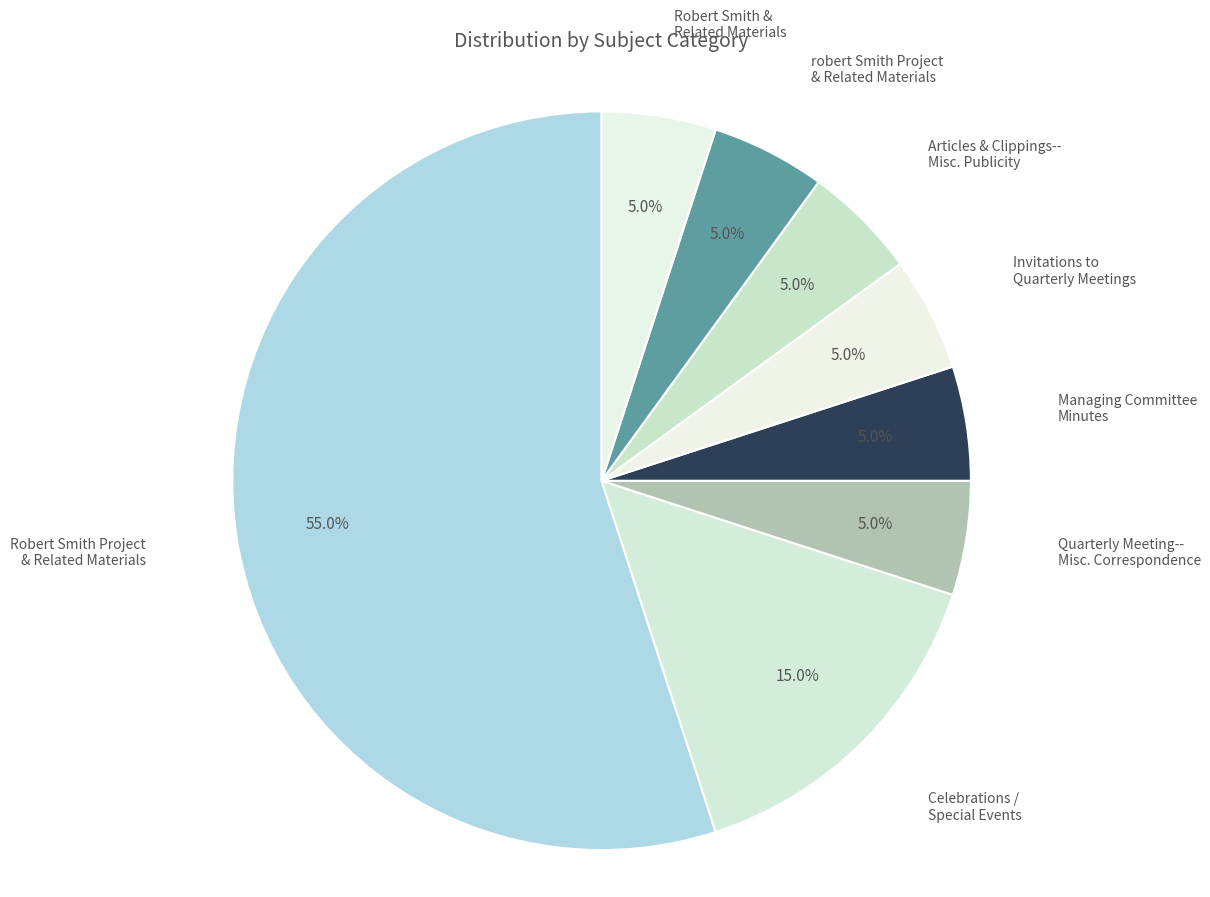

Which has a higher value, Managing Committee Minutes or Robert Smith Project & Related Materials?

Robert Smith Project & Related Materials